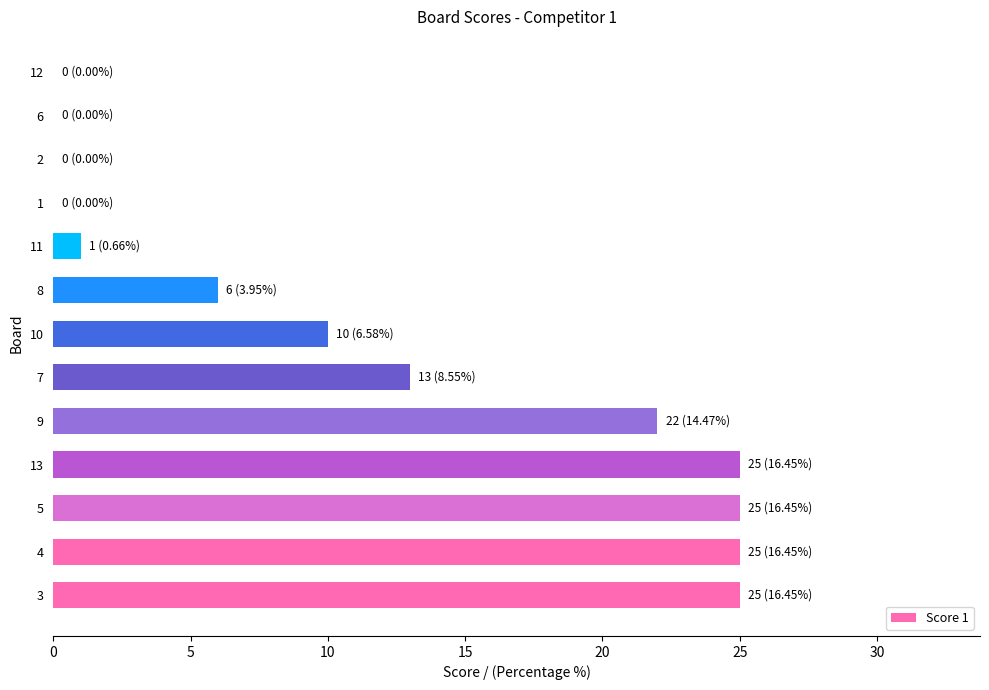

What is the sum of all values?

152